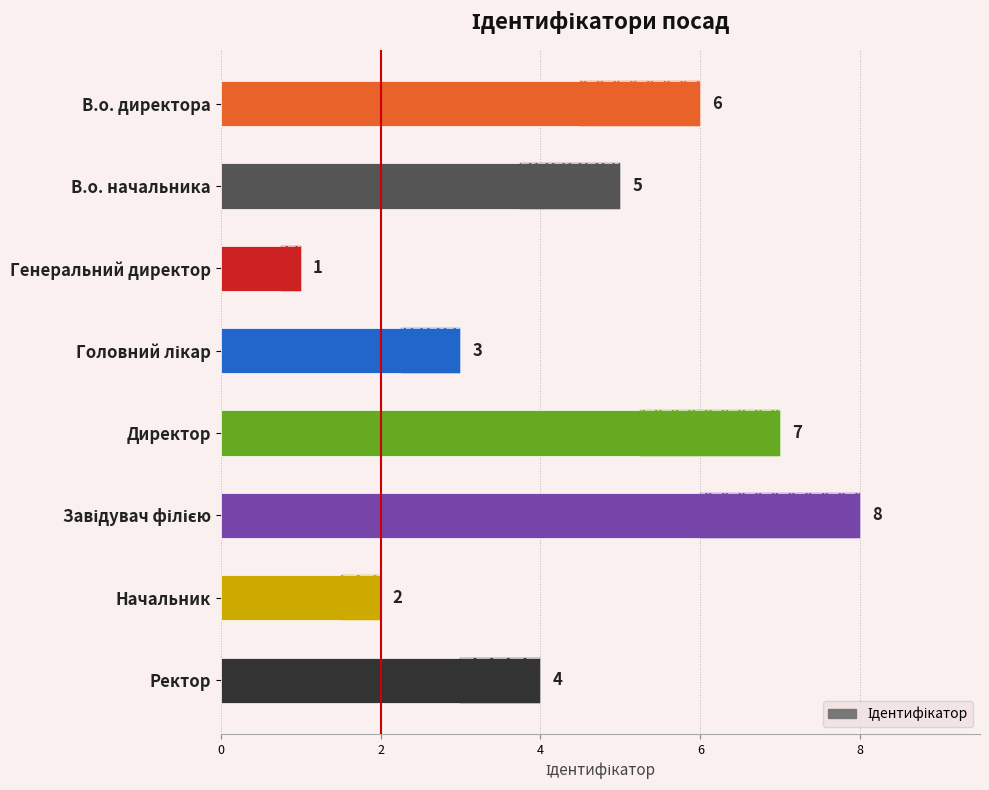

What is the minimum value shown in the chart?

1